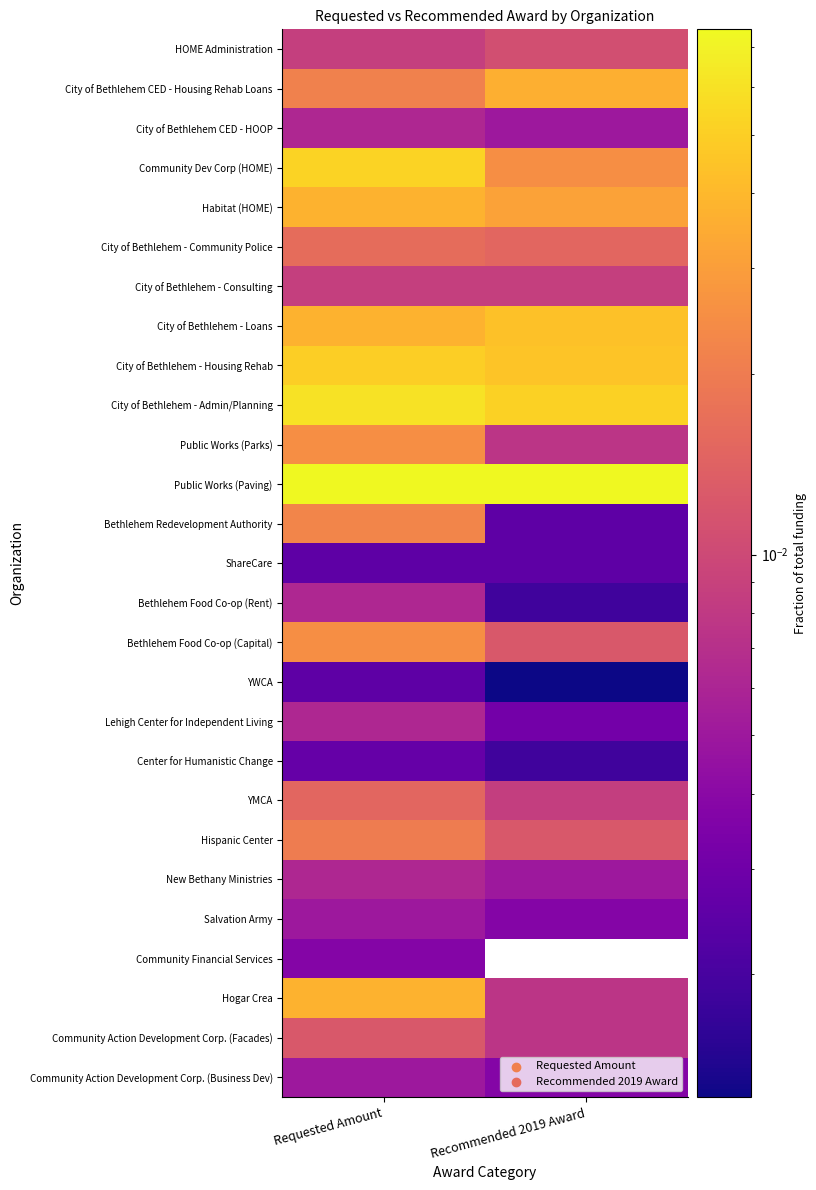

What is the total value across all series at Recommended 2019 Award?

0.4